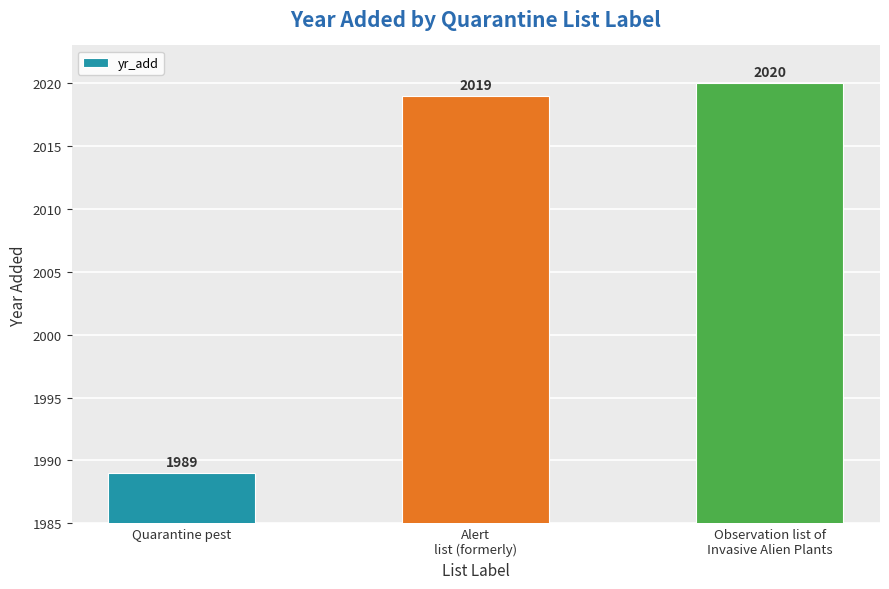

How many distinct data groups are displayed?

1